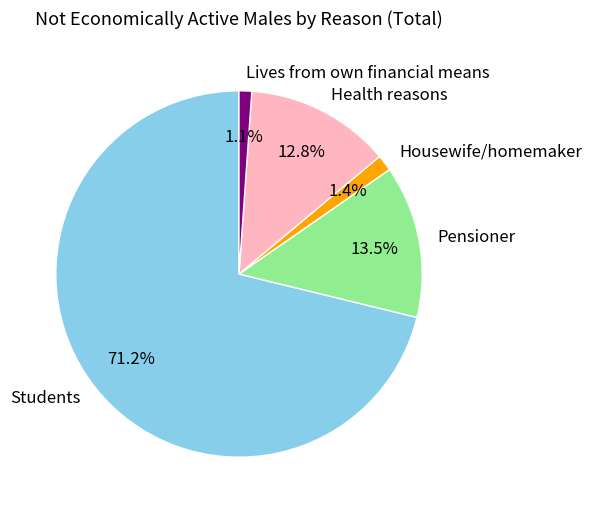

How many segments does this pie chart have?

5